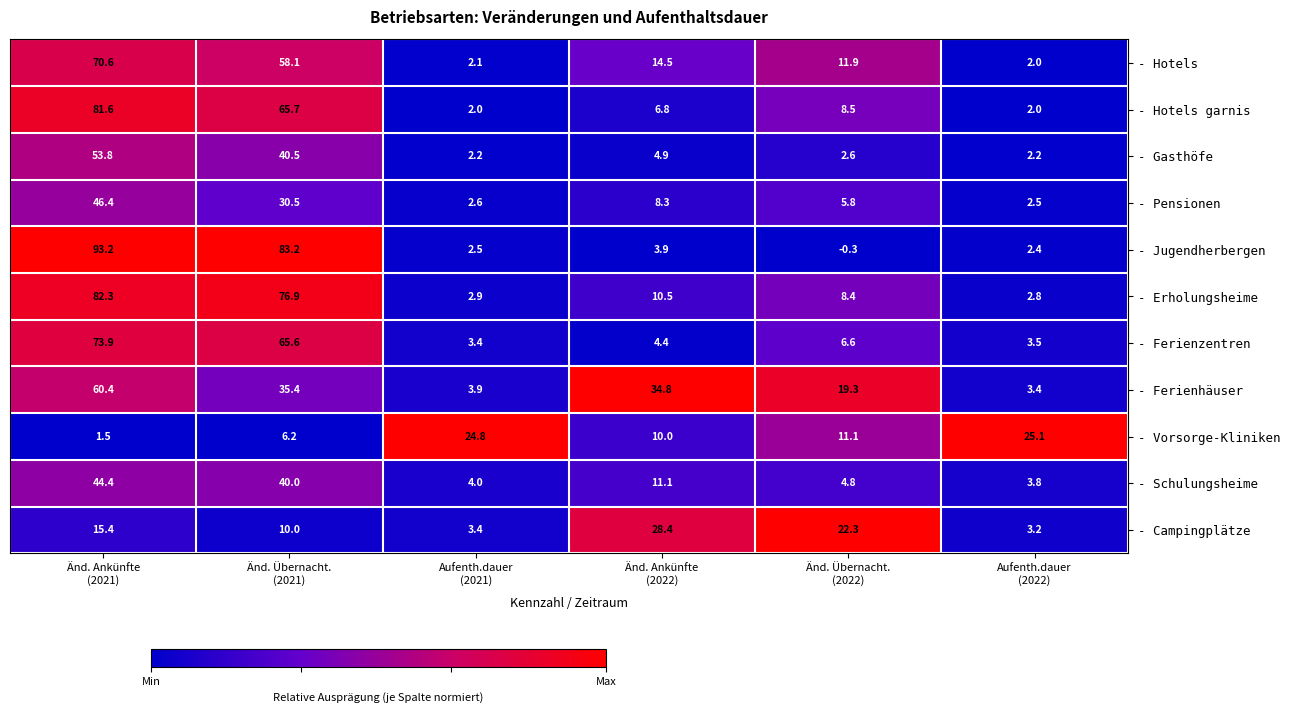

Which series has the largest range (max minus min)?

- Jugendherbergen